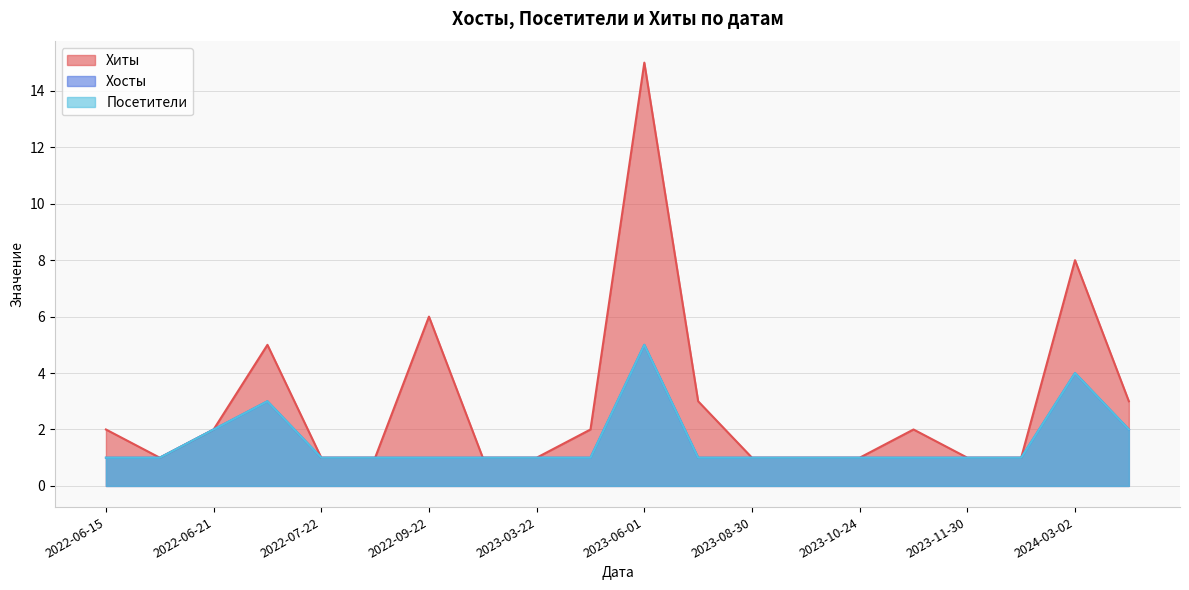

The Хиты series shows 3 at 2023-05-12. True or false?

False